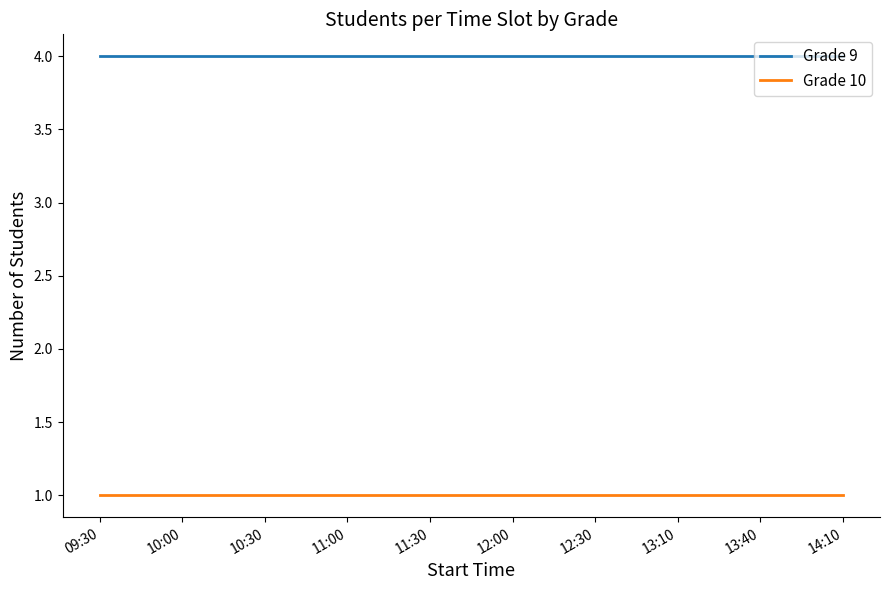

Reading left to right, transcribe all the data shown in this chart.

Grade 9: 4	4	4	4	4	4	4	4	4	4
Grade 10: 1	1	1	1	1	1	1	1	1	1